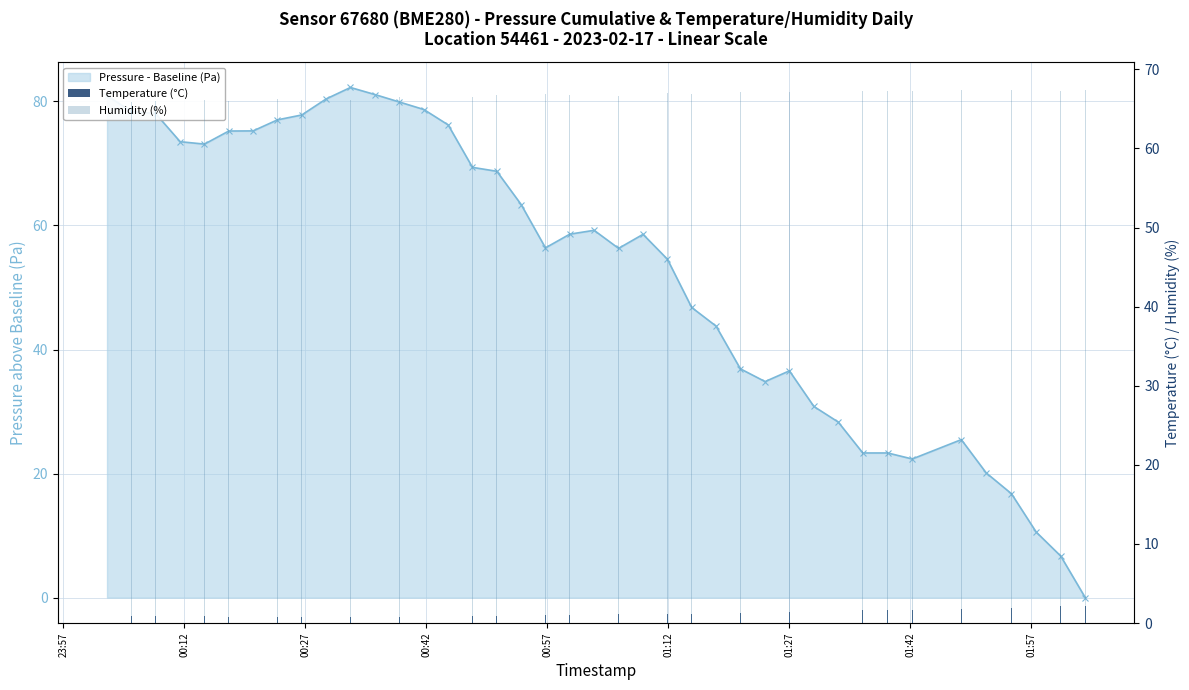

Which series has the largest total across all categories?

Humidity (%)